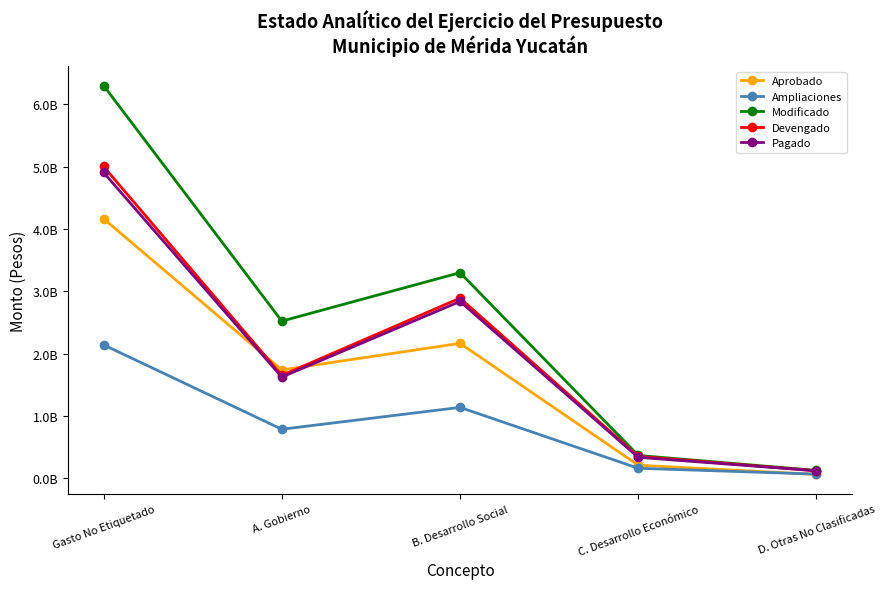

Where is Devengado nearest to the value 2560740226?

B. Desarrollo Social